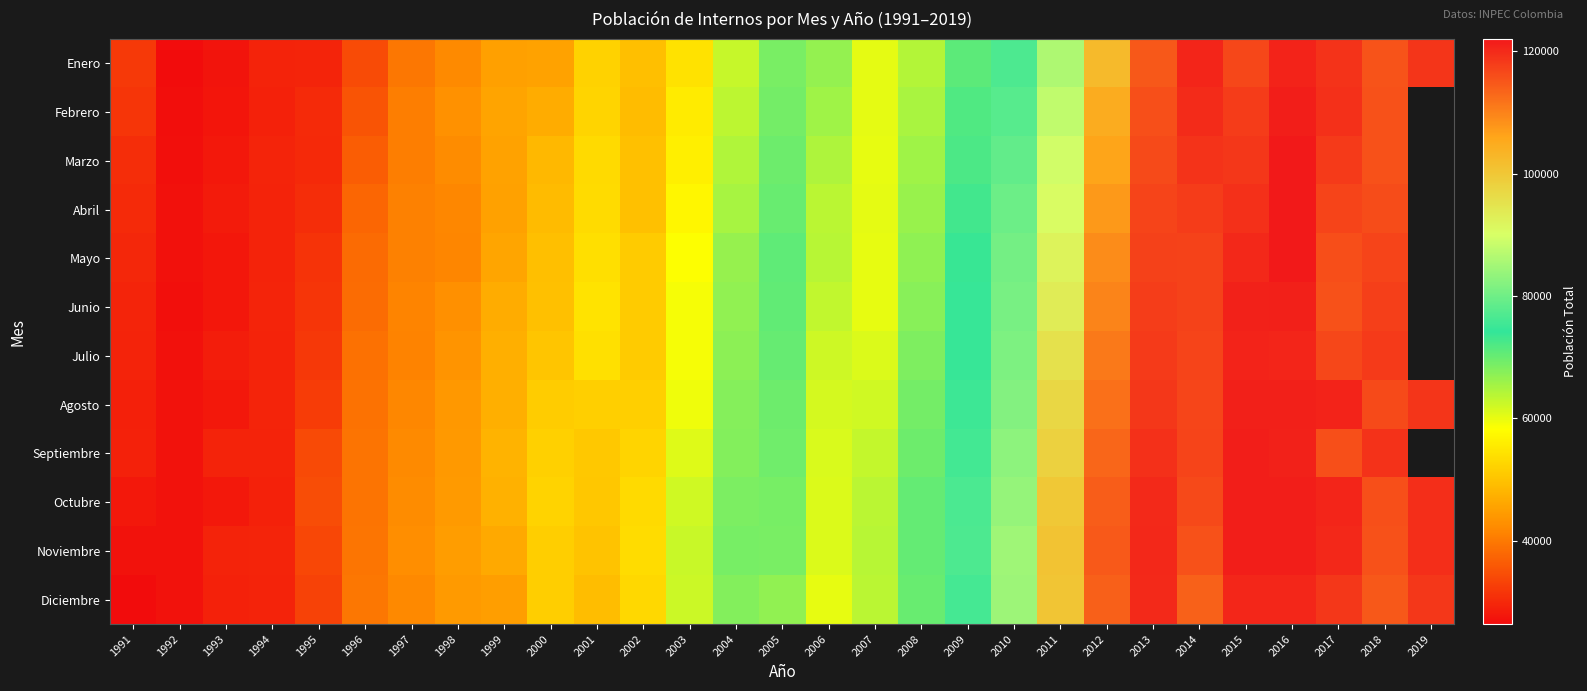

How many values in the Diciembre series are below 63603?

14